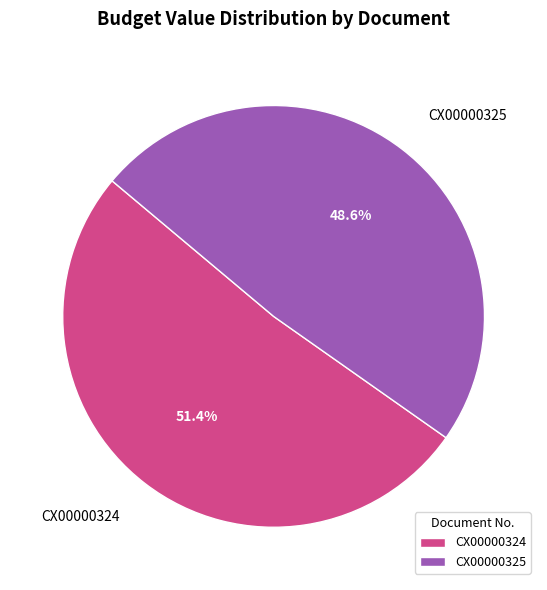

What is the ratio of the value at CX00000324 to the value at CX00000325?

1.1